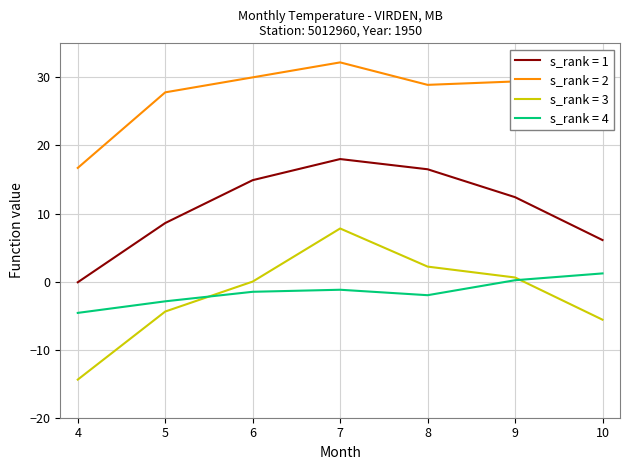

Is it true that s_rank = 2 equals 28.9 at 8?

True